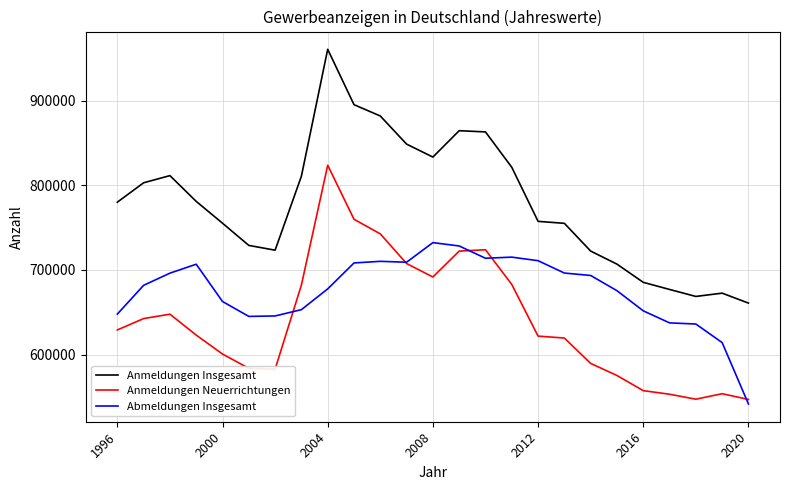

How many distinct data groups are displayed?

3